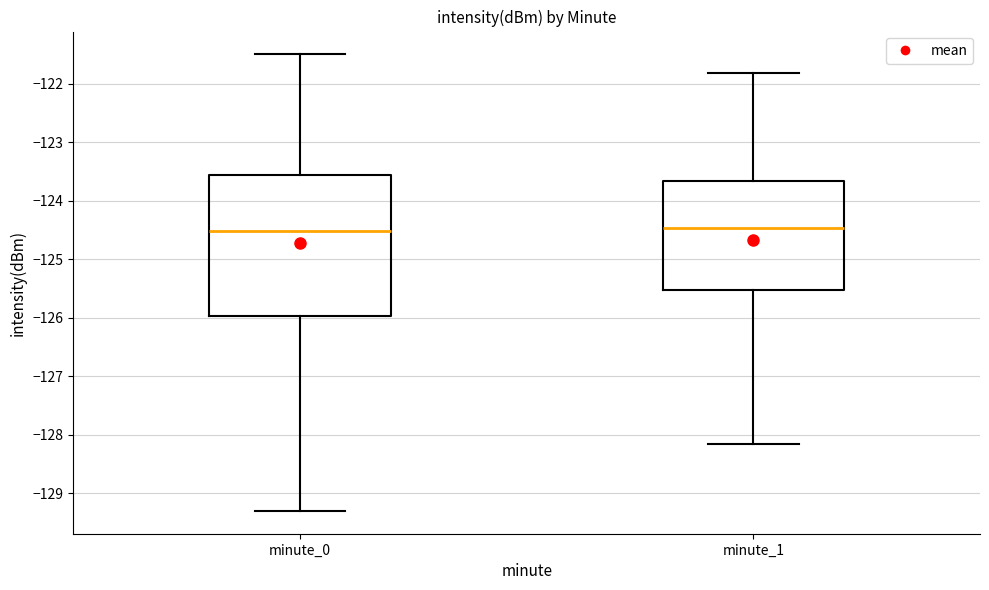

Reading left to right, transcribe this box plot: for each box, give where its median line is, the range the box spans, and where its two whiskers end, as read against the y-axis. The values are not printed on the chart, so give them approximately, as read against the axis.

minute_0: median -124.5, box -126.0 to -123.6, whiskers -129.3 to -121.5
minute_1: median -124.5, box -125.5 to -123.7, whiskers -128.2 to -121.8